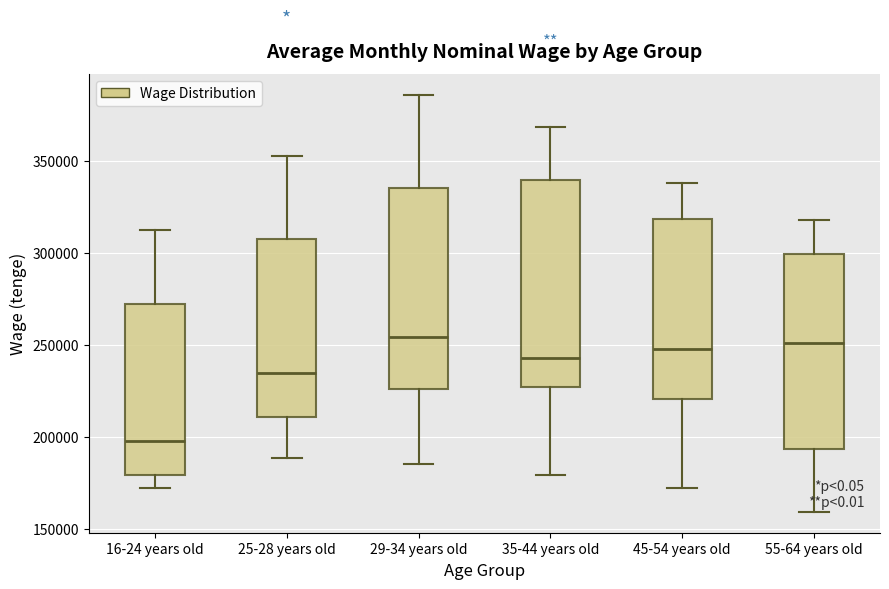

Reading left to right, read every box against the y-axis: the position of its median line, the range the box covers, and the ends of its whiskers. The values are not printed on the chart, so give them approximately, as read against the axis.

16-24 years old: median 200000, box 180000 to 270000, whiskers 170000 to 315000
25-28 years old: median 235000, box 210000 to 310000, whiskers 190000 to 355000
29-34 years old: median 255000, box 225000 to 335000, whiskers 185000 to 385000
35-44 years old: median 245000, box 225000 to 340000, whiskers 180000 to 370000
45-54 years old: median 250000, box 220000 to 320000, whiskers 170000 to 340000
55-64 years old: median 250000, box 195000 to 300000, whiskers 160000 to 320000